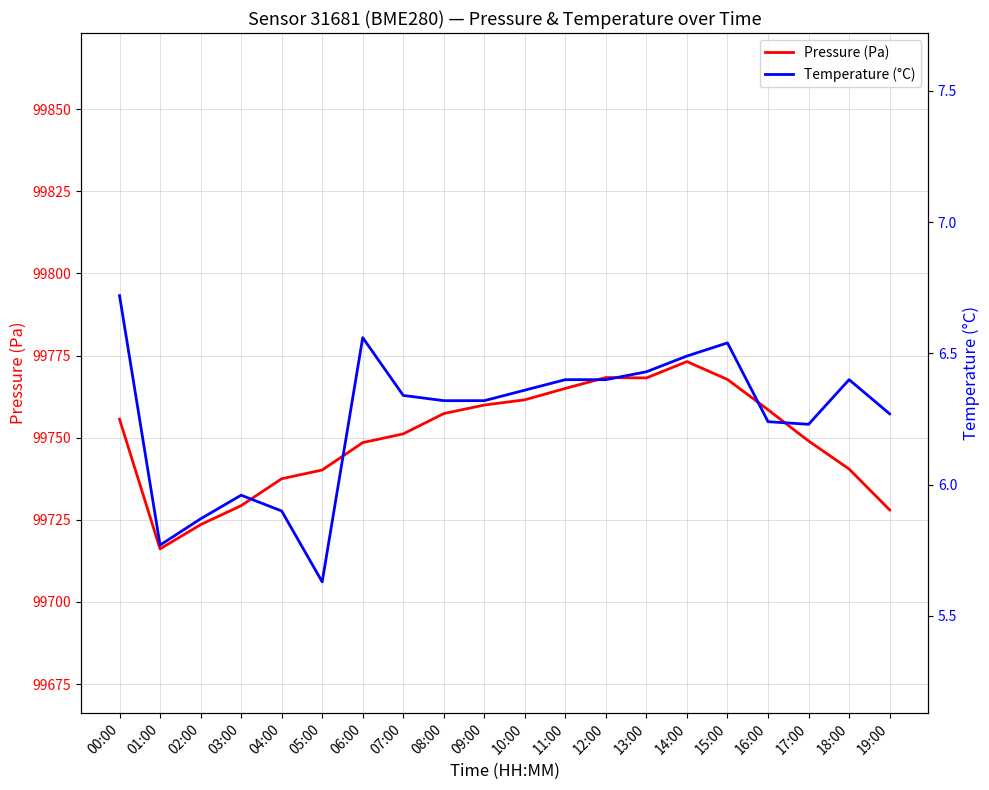

What is the minimum value shown in the chart?

5.6